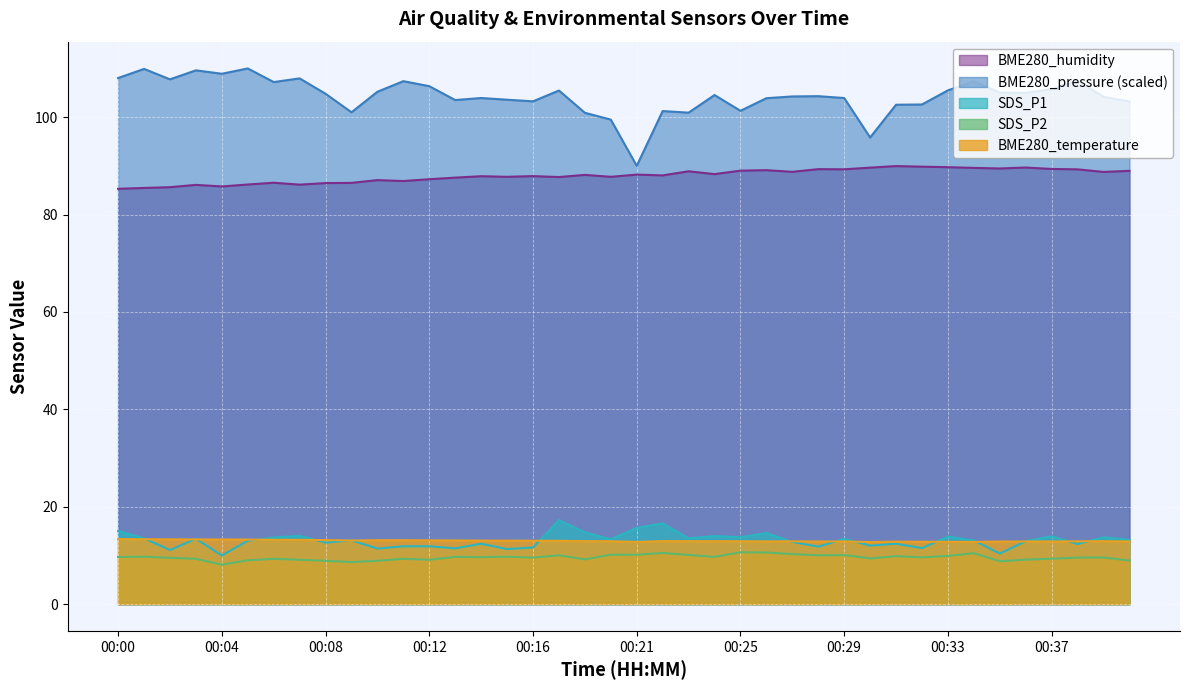

Where is BME280_pressure nearest to the value 100?

00:20